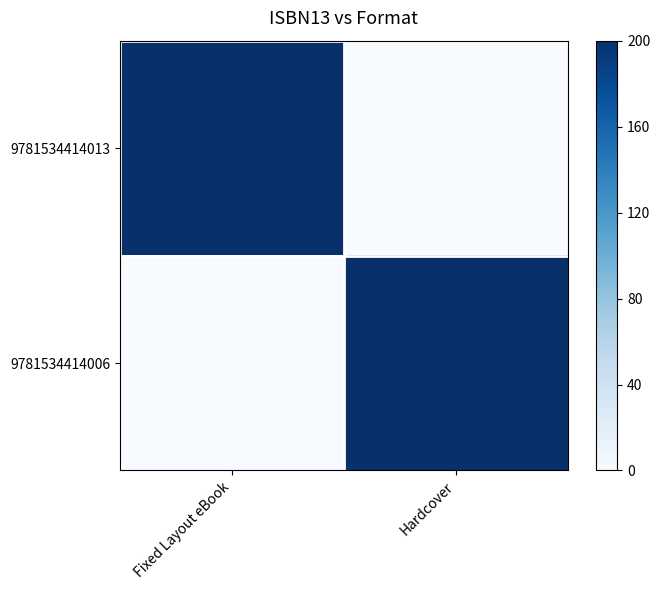

List the series in order of their peak value, lowest first.

9781534414013, 9781534414006